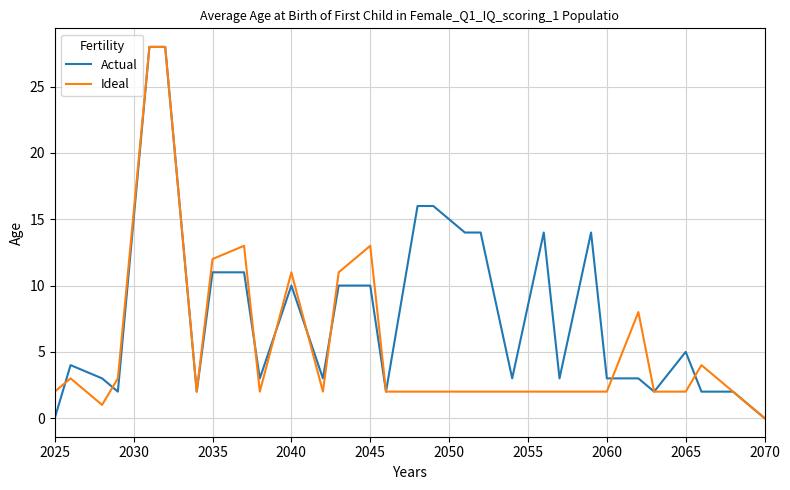

What is the greatest value displayed?

28